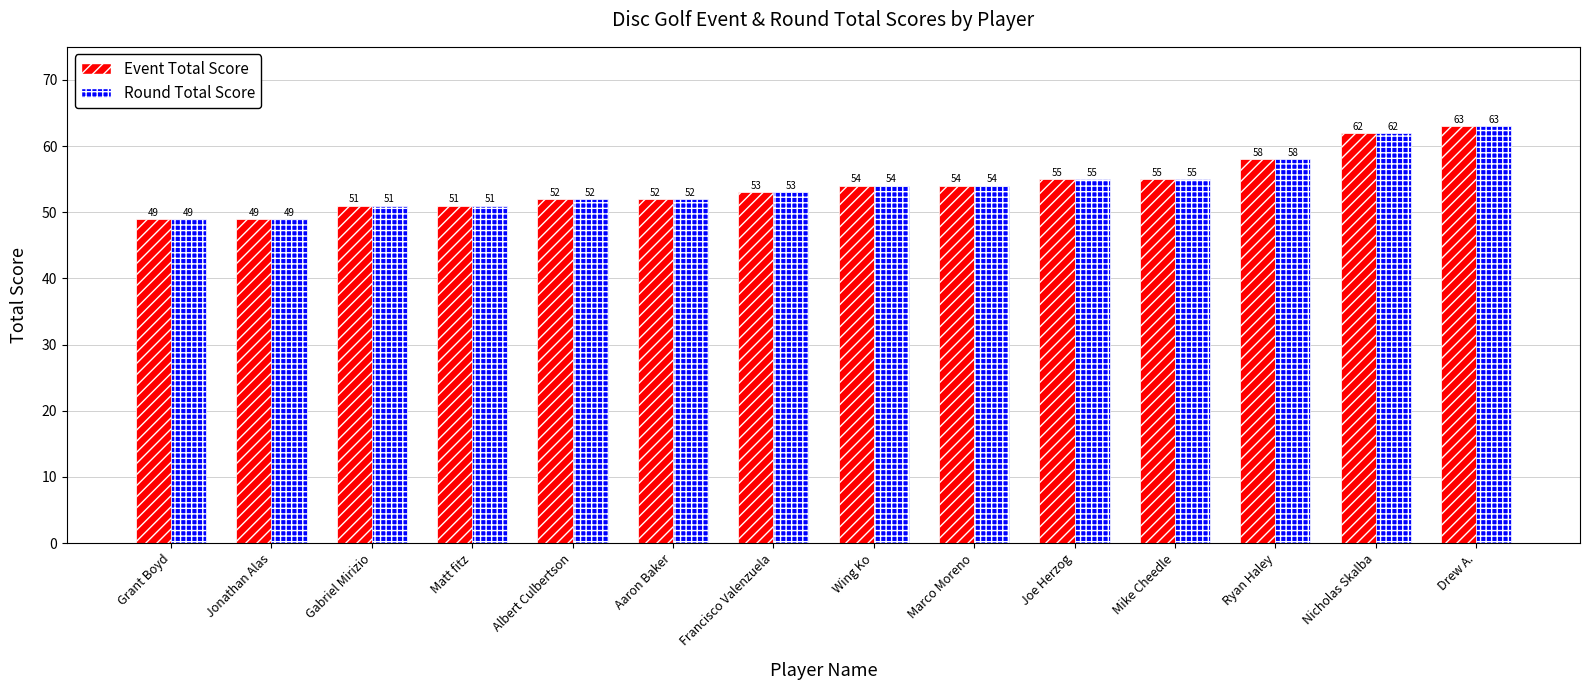

What is the sum of all Round Total Score values?

758